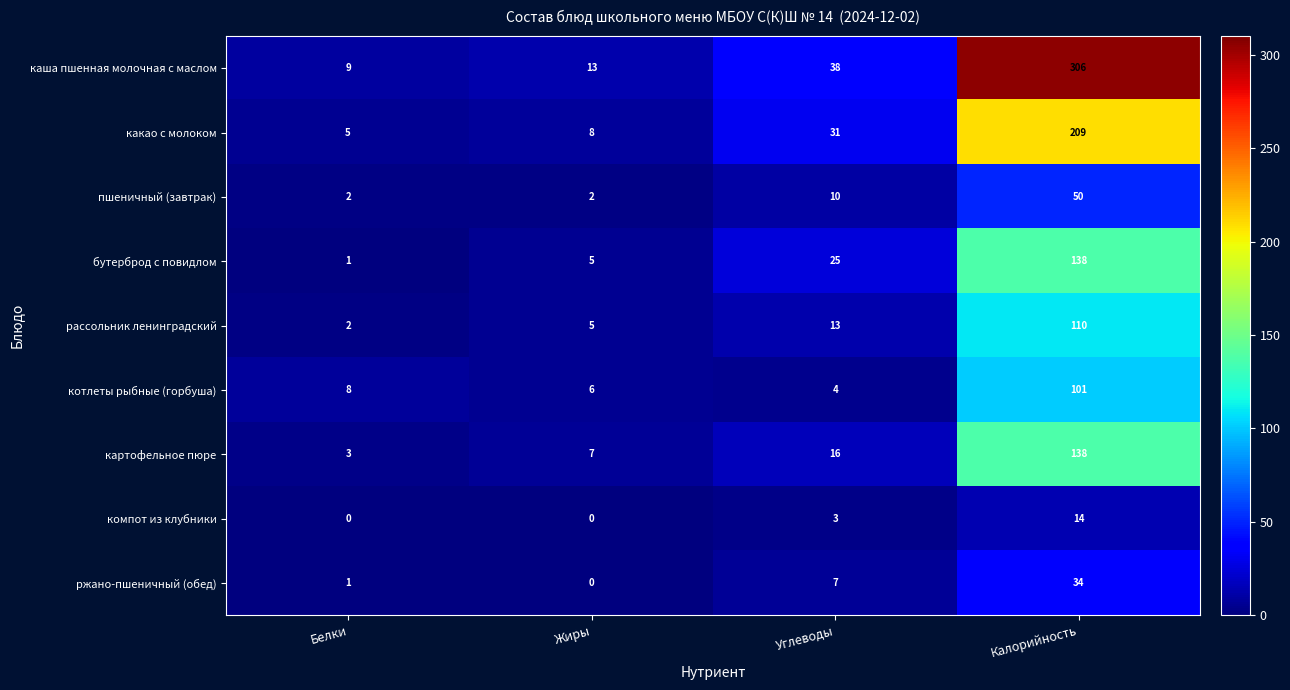

What is the sum of the каша пшенная молочная с маслом values at Белки and Жиры?

22